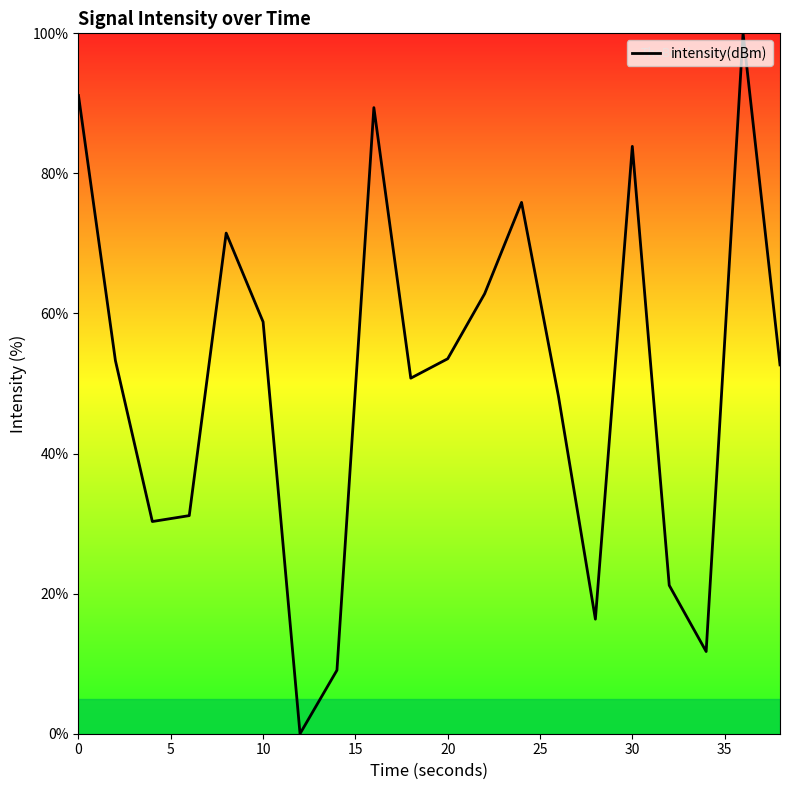

What is the difference between the maximum and minimum values?

100.0